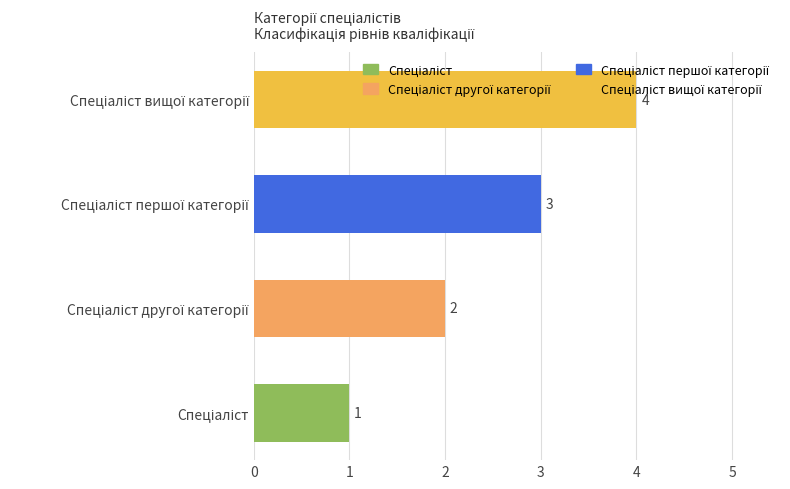

What is the maximum value shown in the chart?

4